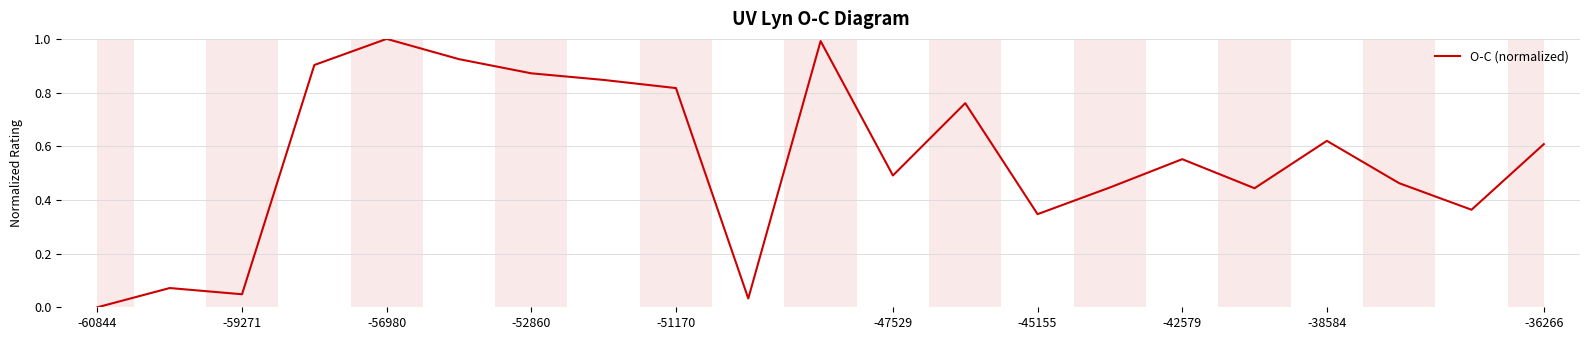

What is the difference between the maximum and minimum values?

1.0